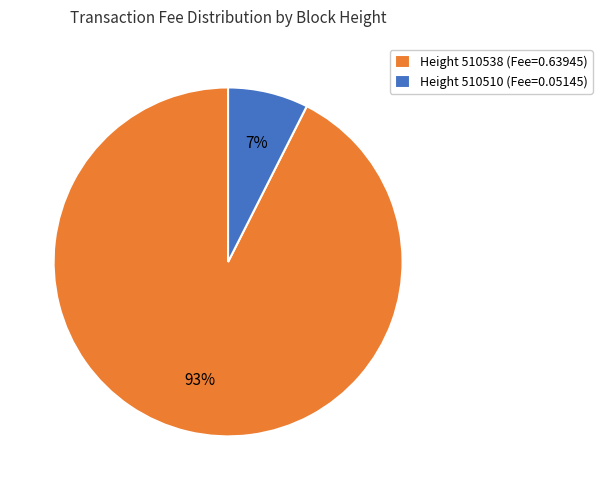

How many slices are in this pie chart?

2